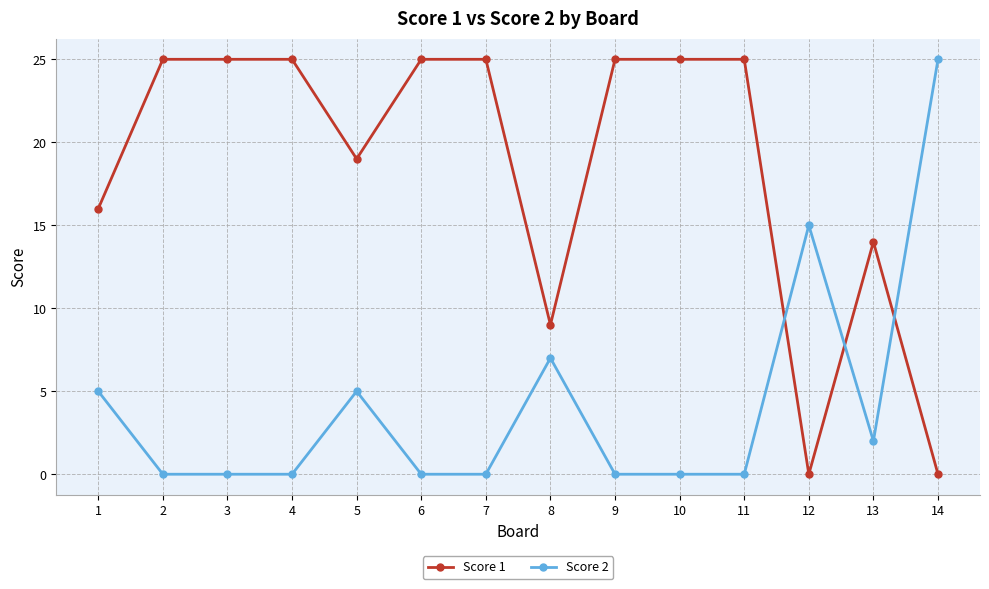

How many lines are shown in the chart?

2